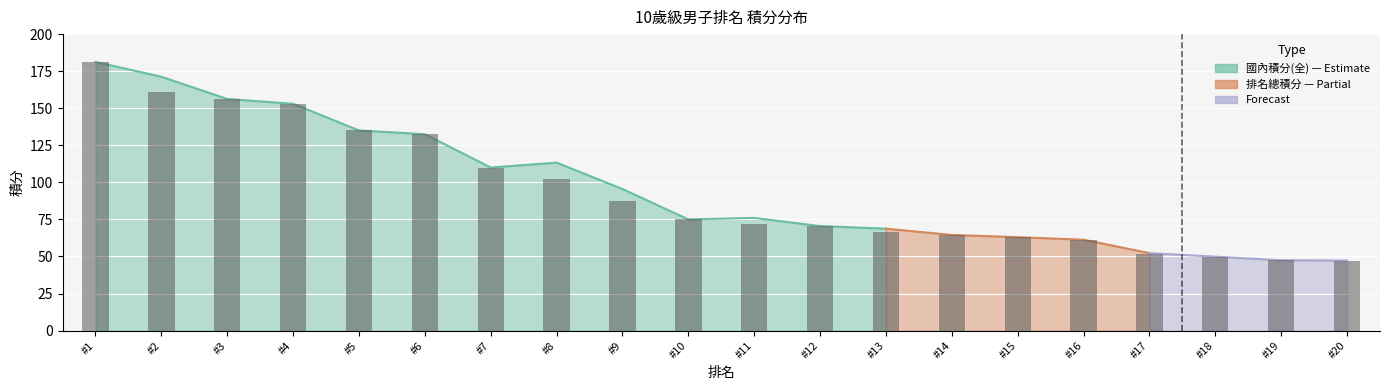

What is the minimum value shown in the chart?

47.2